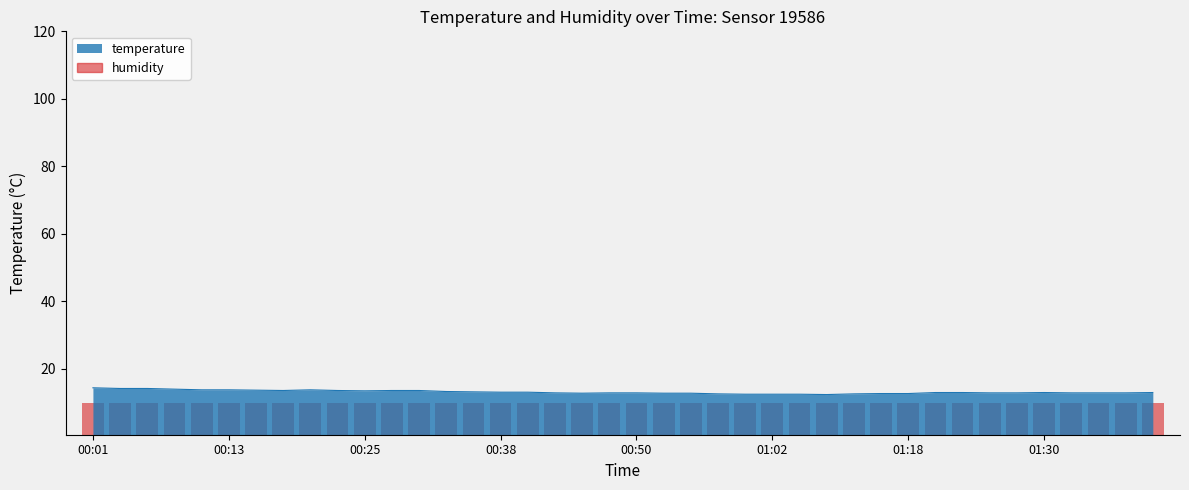

What is the greatest value displayed?

14.4